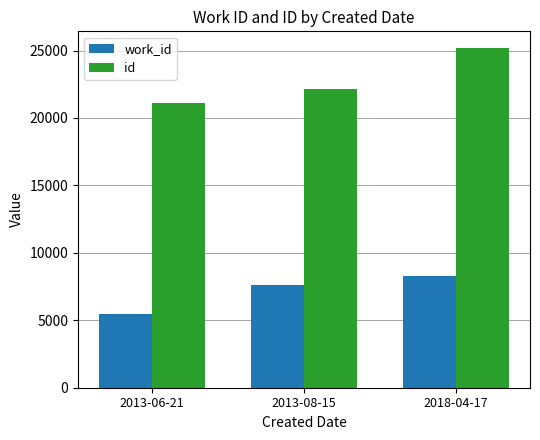

What is the difference between the maximum and second lowest values in the work_id series?

686